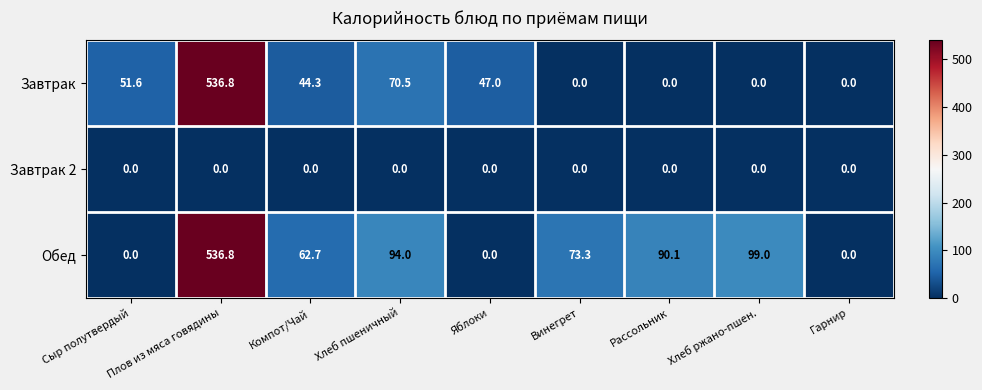

Is it true that Завтрак 2 equals 0.0 at Хлеб ржано-пшен.?

True